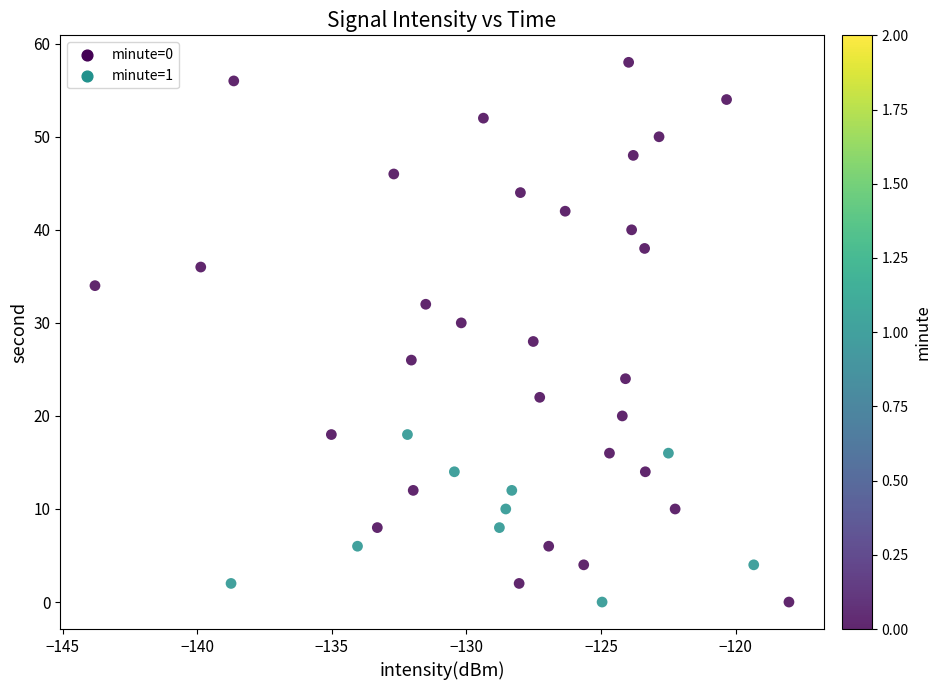

What is the range of Y values (max minus min)?

58